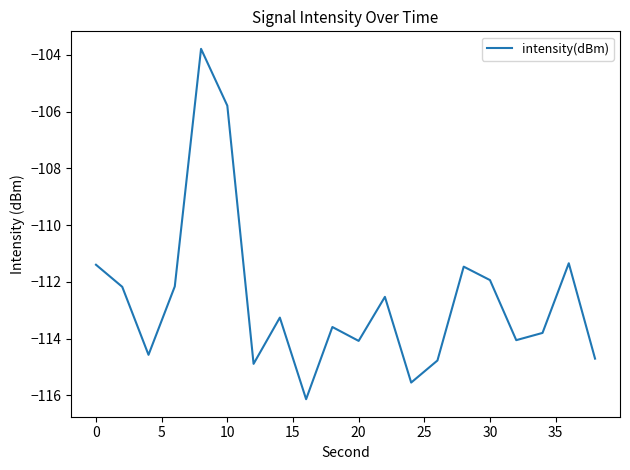

What is the difference between the maximum and minimum values?

12.3